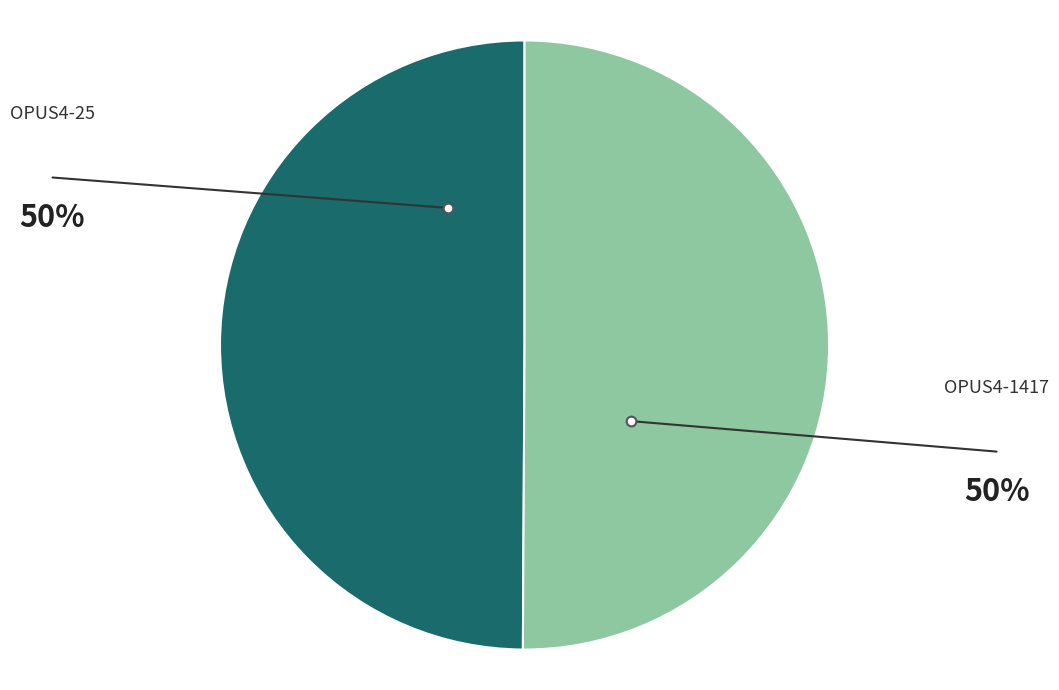

What is the ratio of the value at OPUS4-1417 to the value at OPUS4-25?

1.0